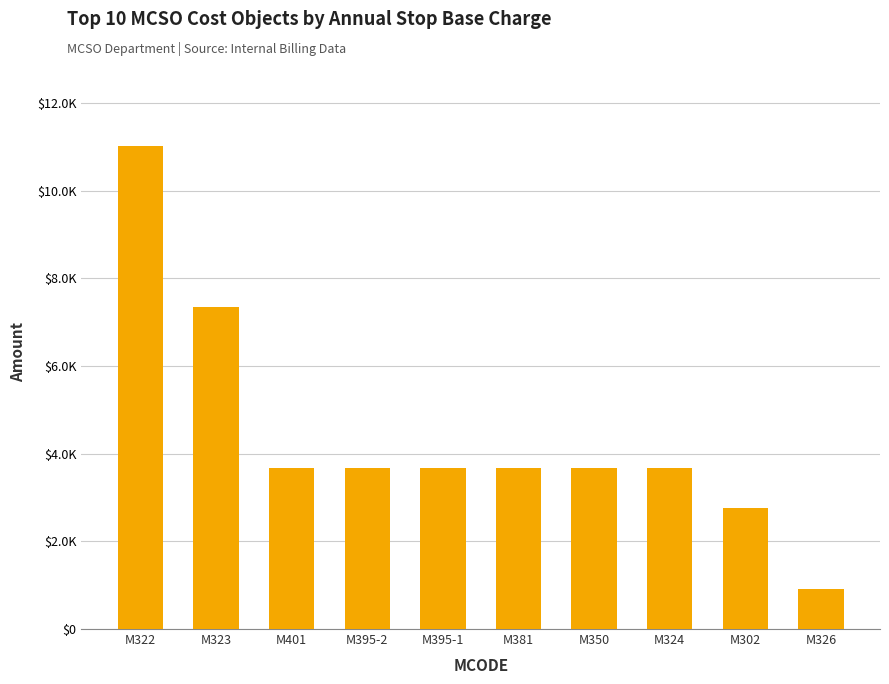

Are the bars horizontal?

No